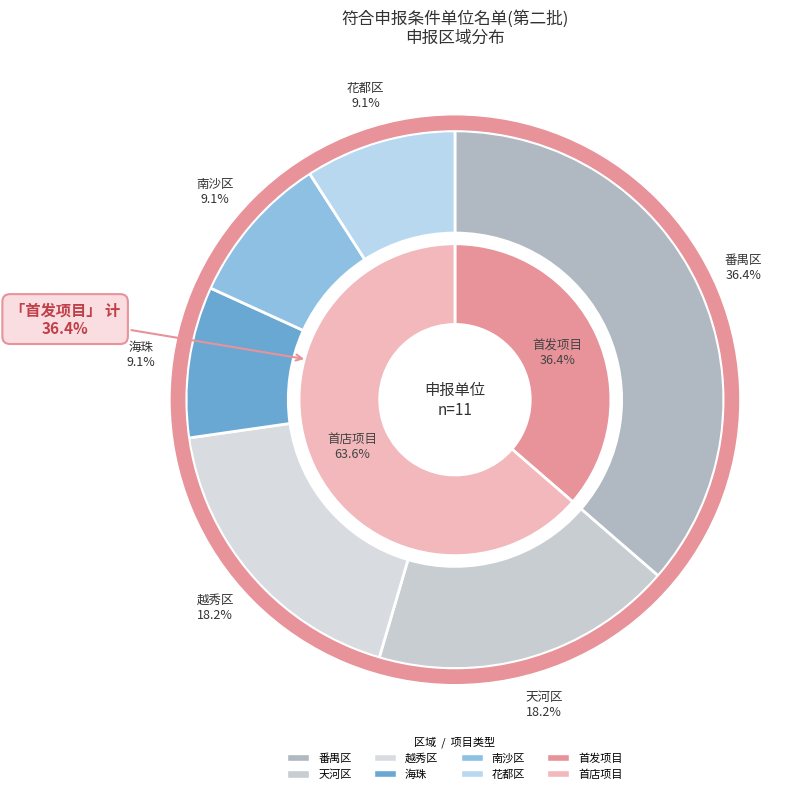

Combined, do 番禺区 and 南沙区 account for over 50%?

No